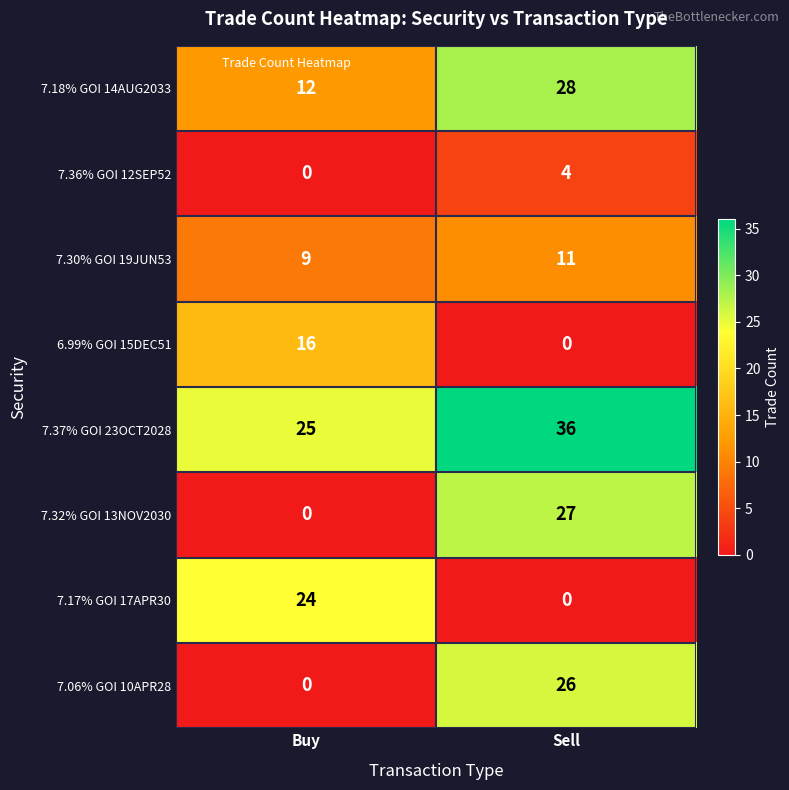

Where is 7.32% GOI 13NOV2030 nearest to the value 13?

Buy